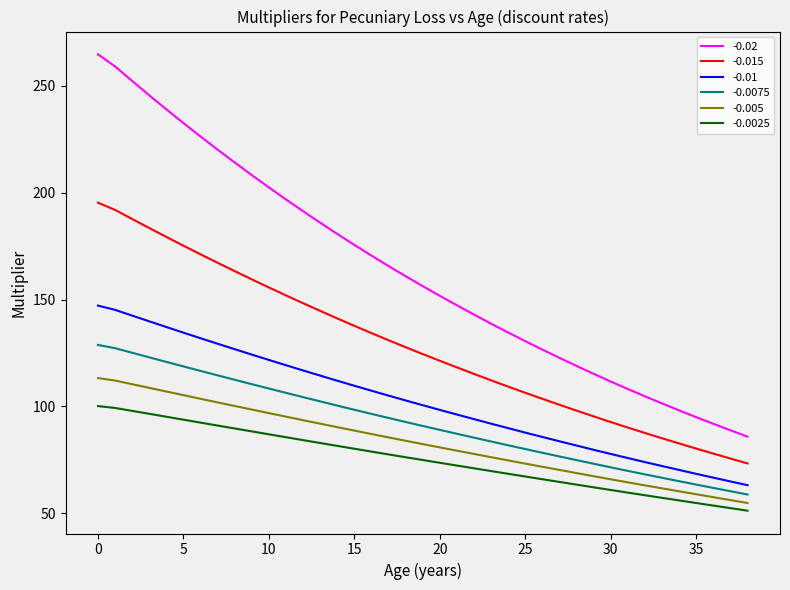

What is the difference between the maximum and minimum values in the -0.0025 series?

49.0